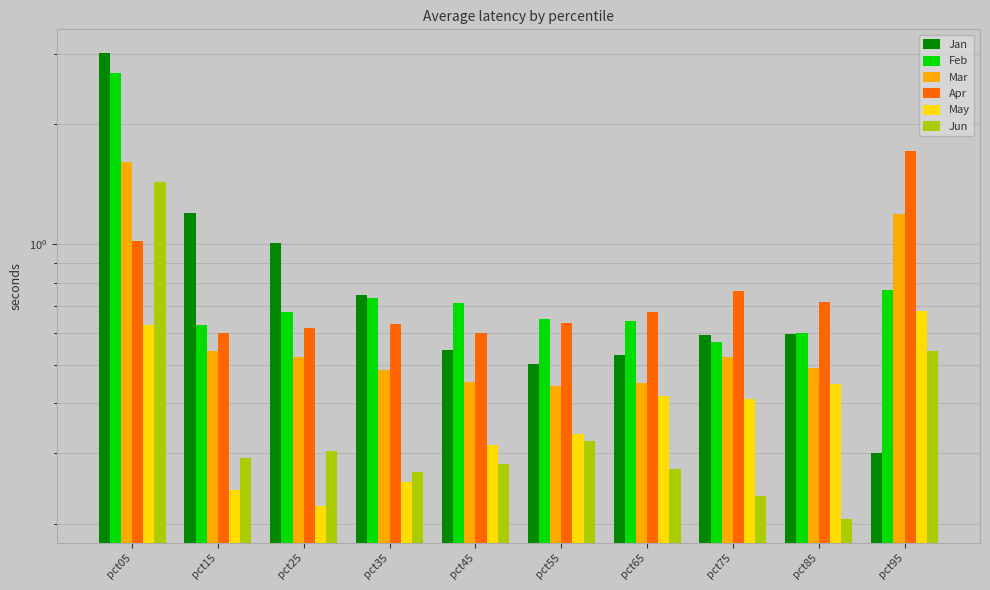

How many bars are there in each group?

6